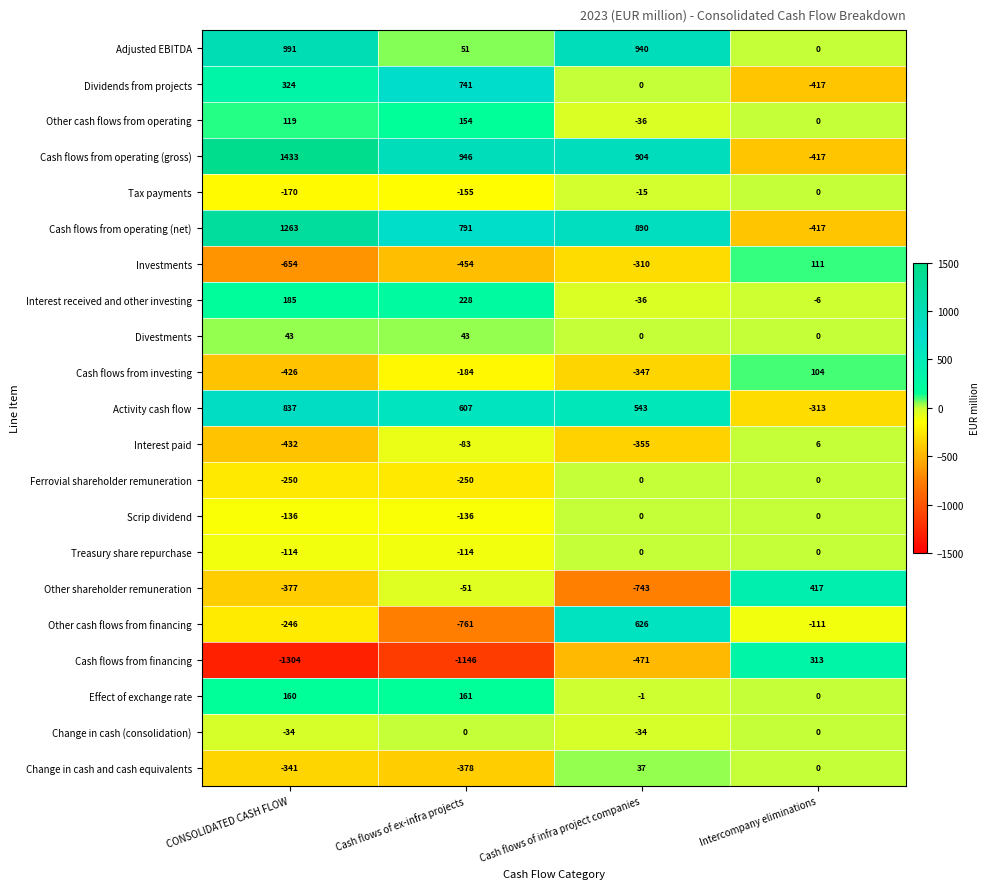

The value of Effect of exchange rate at Cash flows of infra project companies is -1. True or false?

True